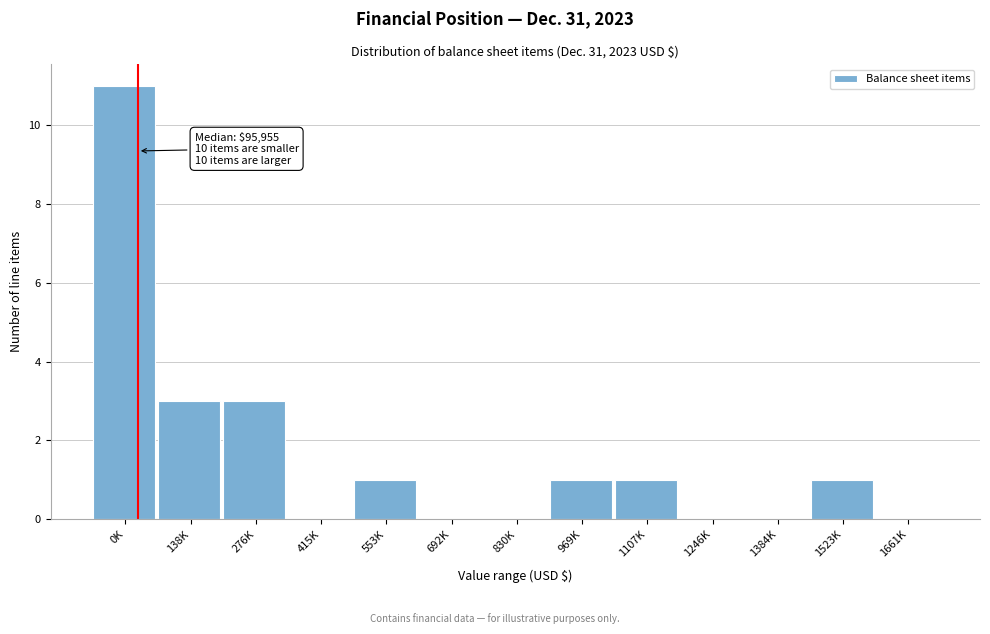

Reading left to right, extract all data points from this chart.

0K=11	138K=3	276K=3	415K=0	553K=1	692K=0	830K=0	969K=1	1107K=1	1246K=0	1384K=0	1523K=1	1661K=0